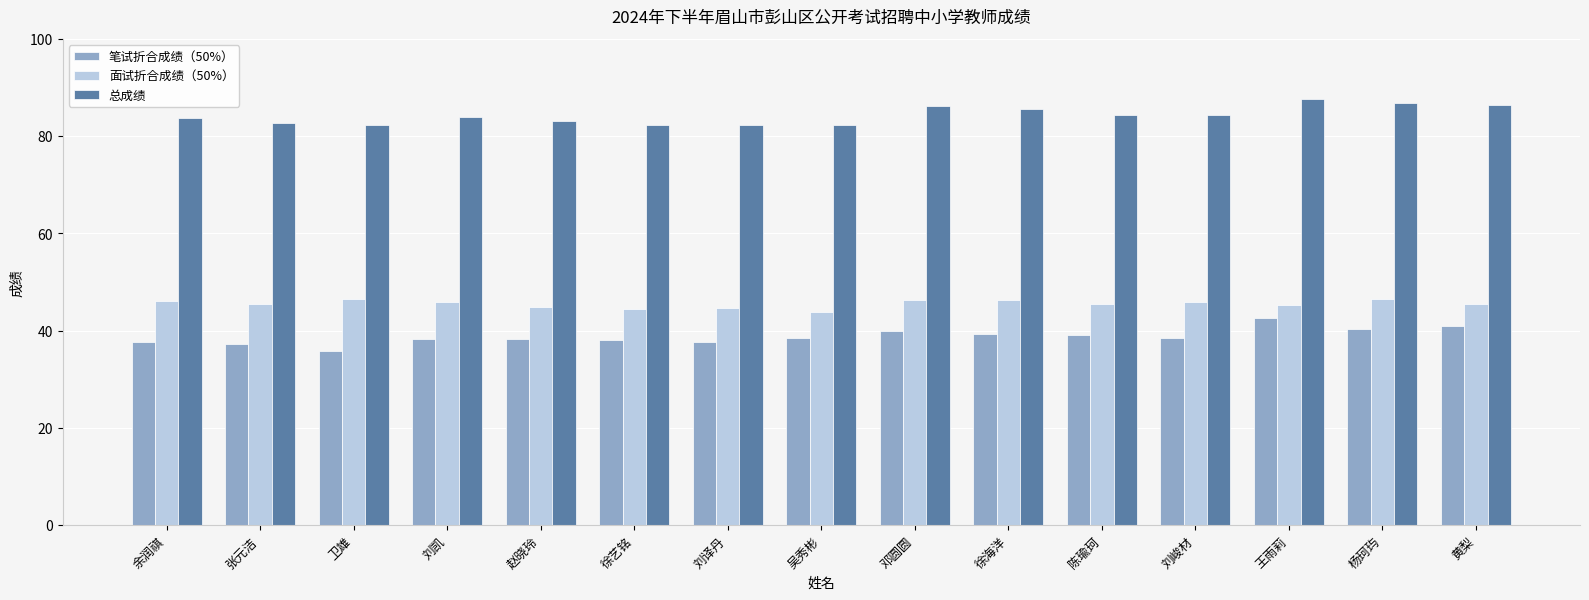

What is the minimum value shown in the chart?

35.8